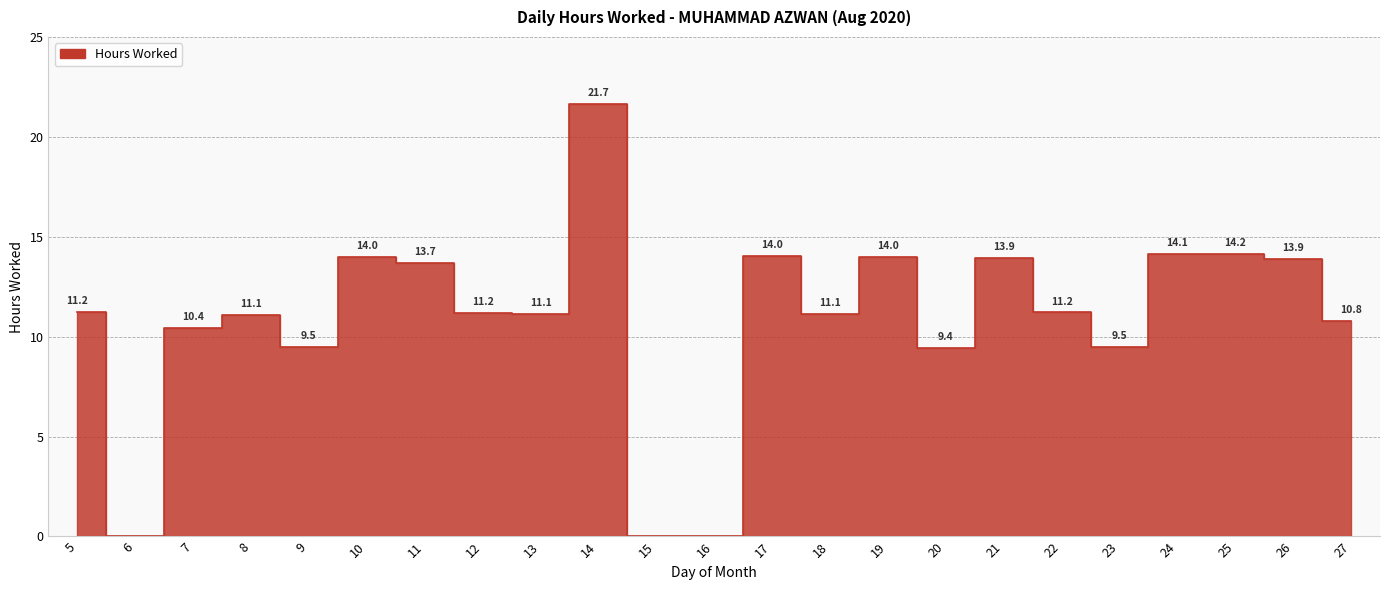

What is the change in value from 10 to 12?

-2.8